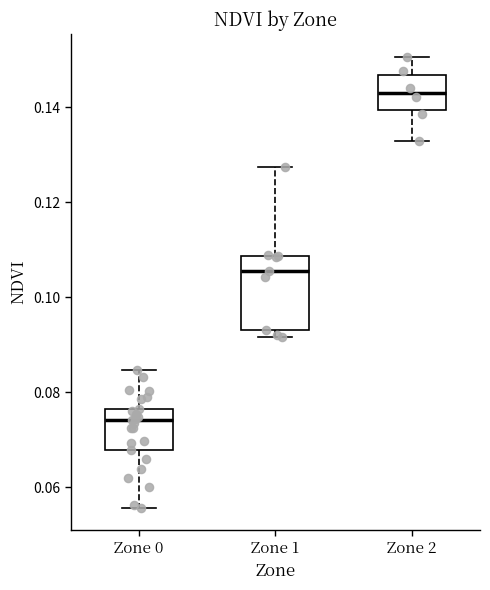

Where is the upper edge of the box for Zone 1 on the y-axis? The values are not printed on the chart, so give them approximately, as read against the axis.

0.108